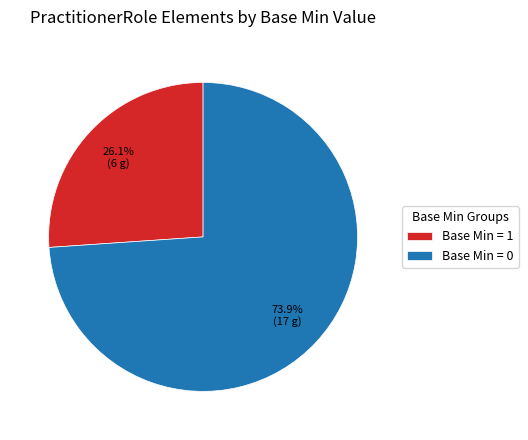

Which slice represents more than half of the pie?

Base Min = 0